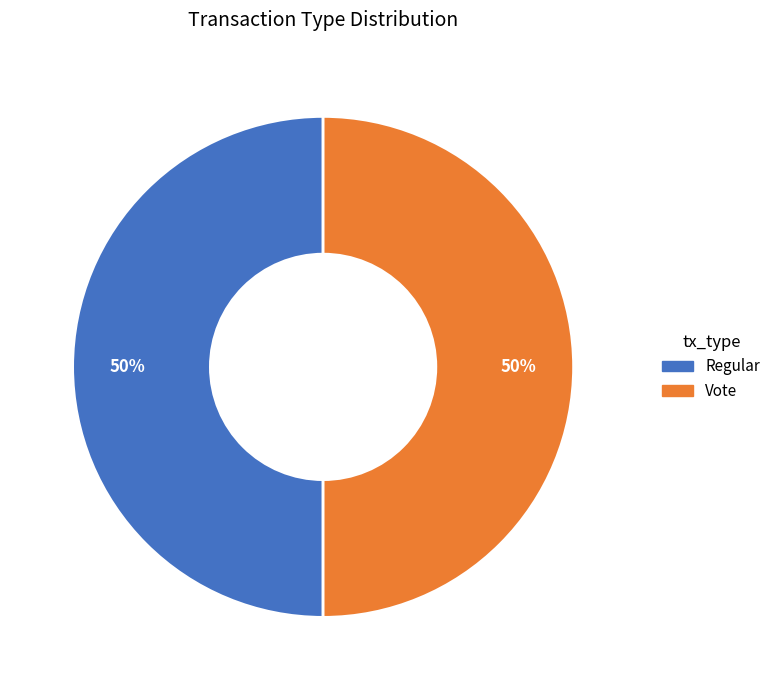

True or false: Vote accounts for 40% of the total.

False